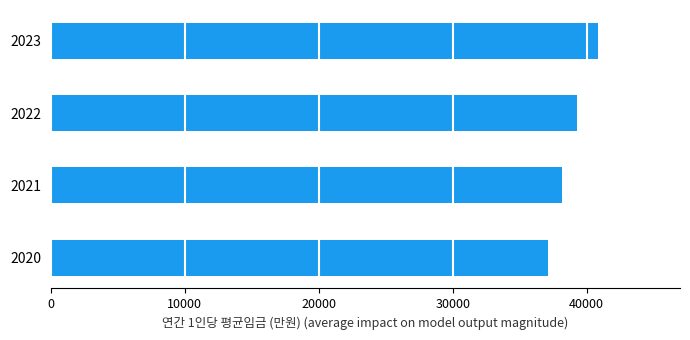

Which category has the lowest value across all series?

2020